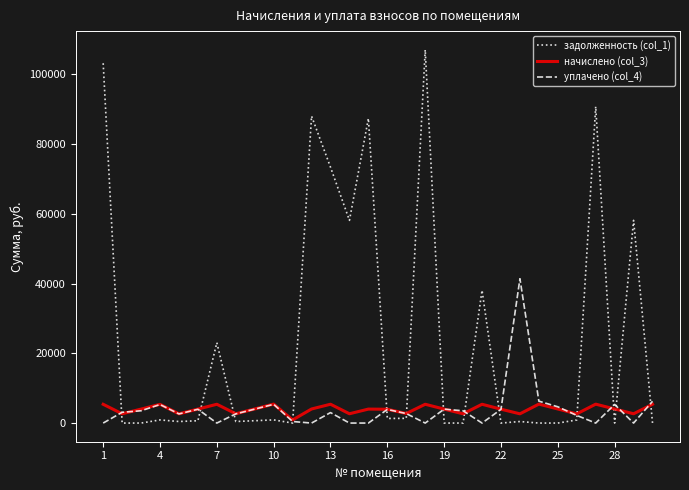

What is the maximum value shown in the chart?

106997.3